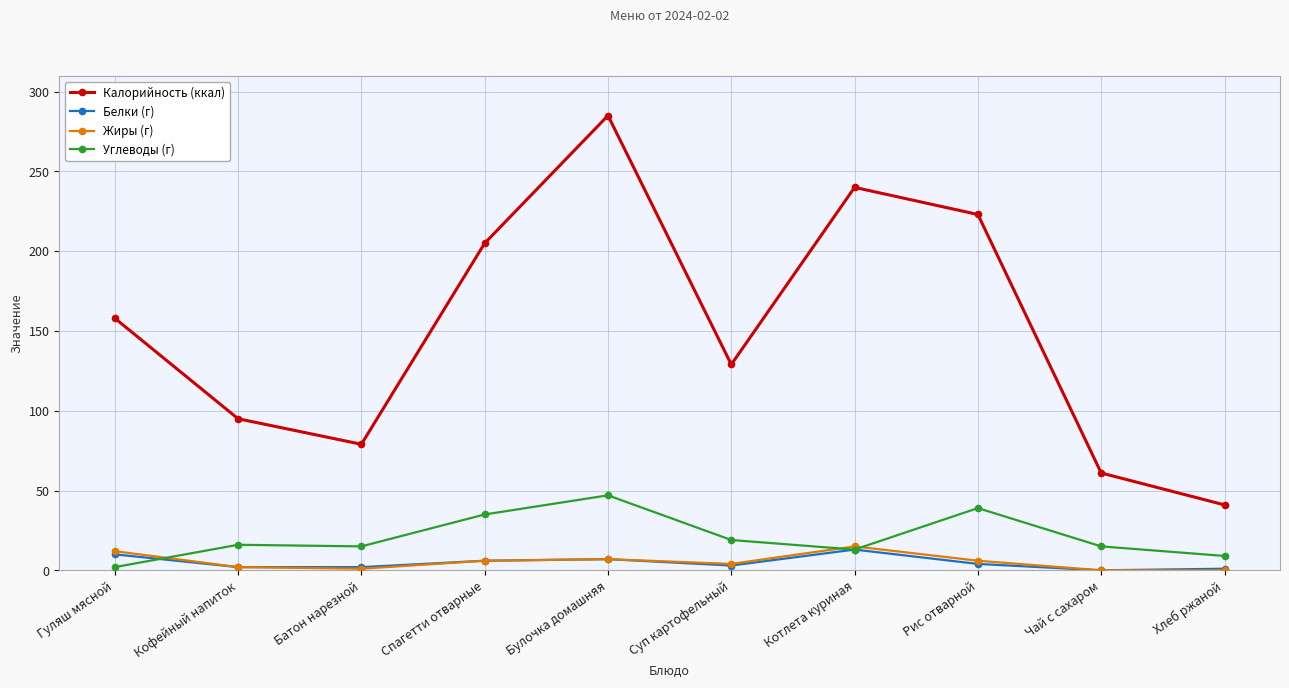

Which category has the highest value across all series?

Булочка домашняя